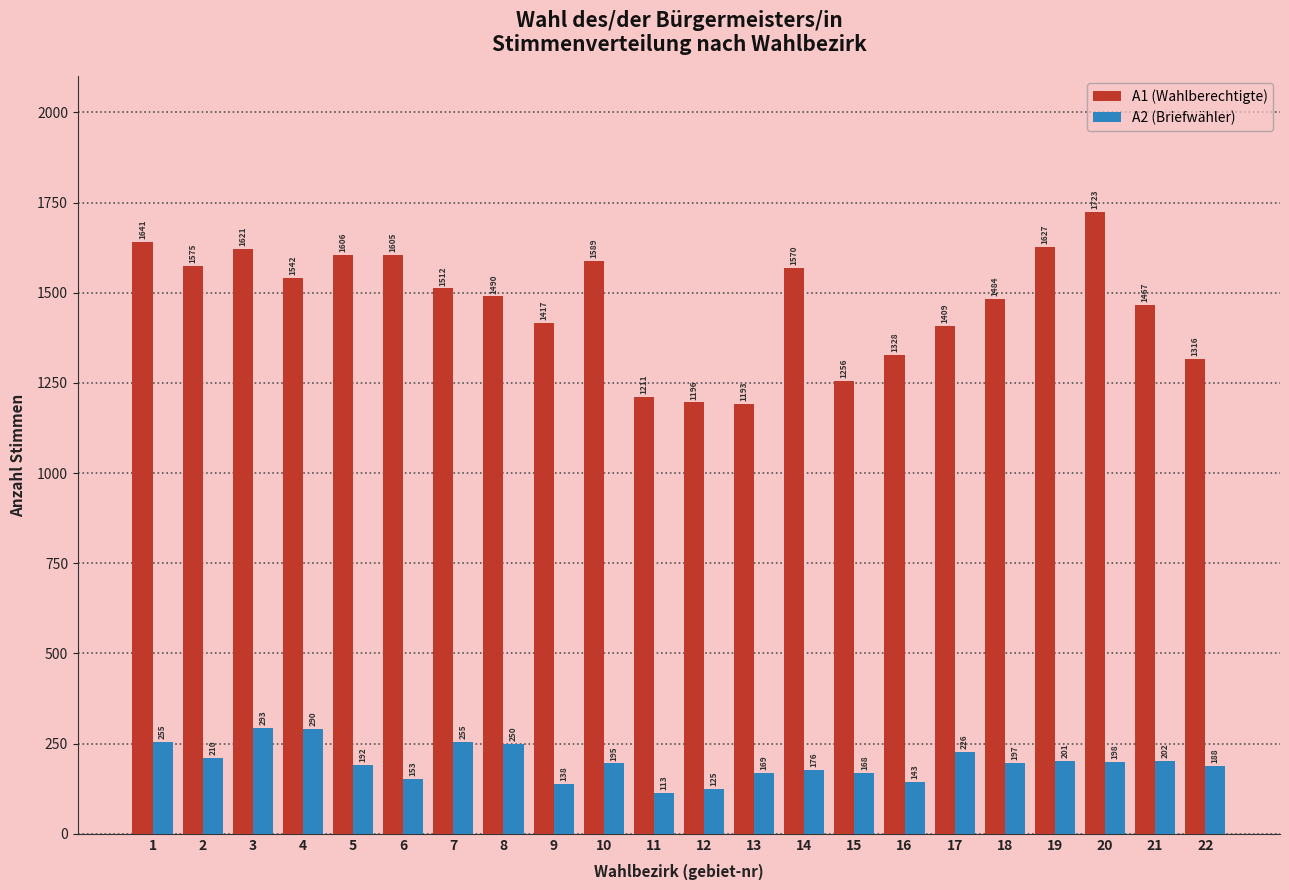

Reading left to right, transcribe all the data shown in this chart.

A1 (Wahlberechtigte): 1=1641	2=1575	3=1621	4=1542	5=1606	6=1605	7=1512	8=1490	9=1417	10=1589	11=1211	12=1196	13=1193	14=1570	15=1256	16=1328	17=1409	18=1484	19=1627	20=1723	21=1467	22=1316
A2 (Briefwähler): 1=255	2=210	3=293	4=290	5=192	6=153	7=255	8=250	9=138	10=195	11=113	12=125	13=169	14=176	15=168	16=143	17=226	18=197	19=201	20=198	21=202	22=188